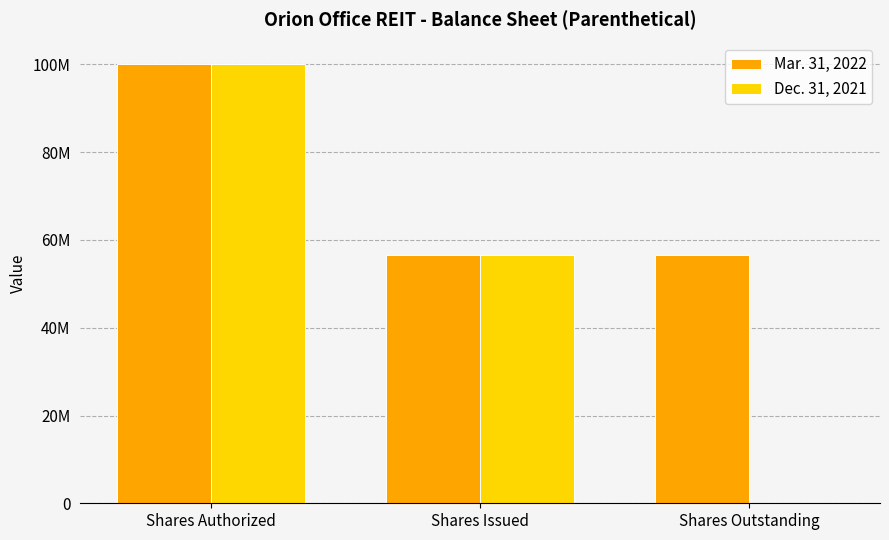

What are all the series names shown in the legend?

Mar. 31, 2022, Dec. 31, 2021